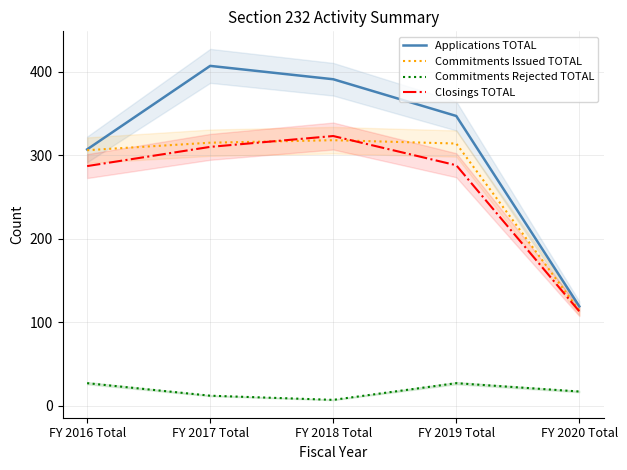

How many interior local peaks does the Applications TOTAL series have?

1